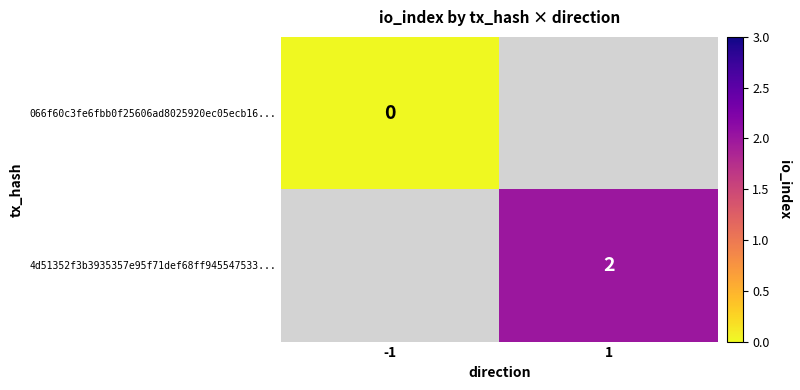

Is the value of 4d51352f3b3935357e95f71def68ff945547533... at 1 greater than the value of 066f60c3fe6fbb0f25606ad8025920ec05ecb16... at -1?

Yes